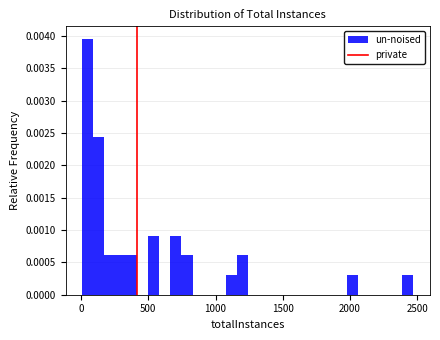

Around what value on the x-axis is the tallest bar? Give the approximate position of its centre, as read against the axis.

50